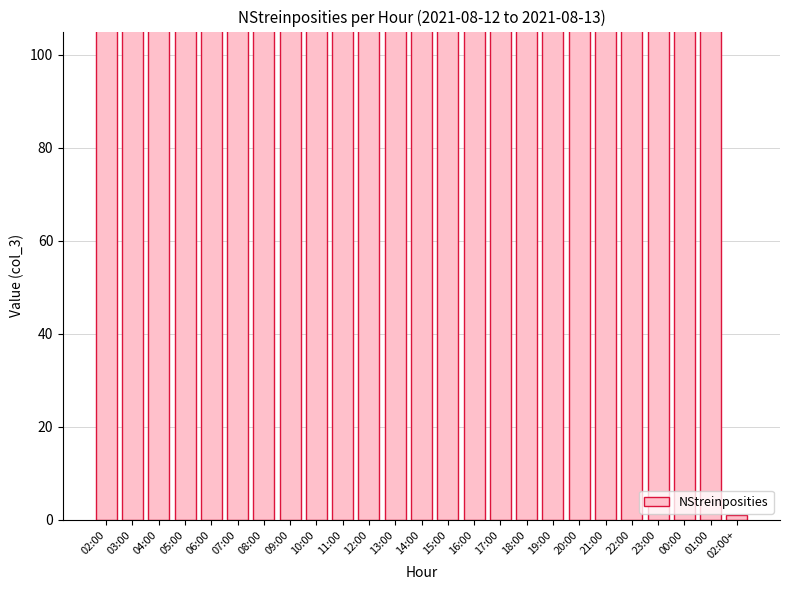

The value at 03:00 is 163. True or false?

False